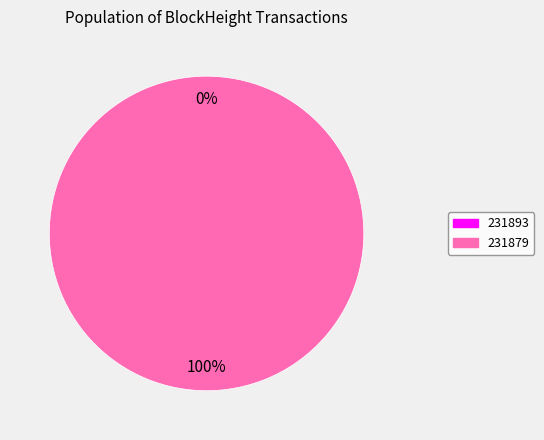

Does 231879 represent more than half of the total?

Yes